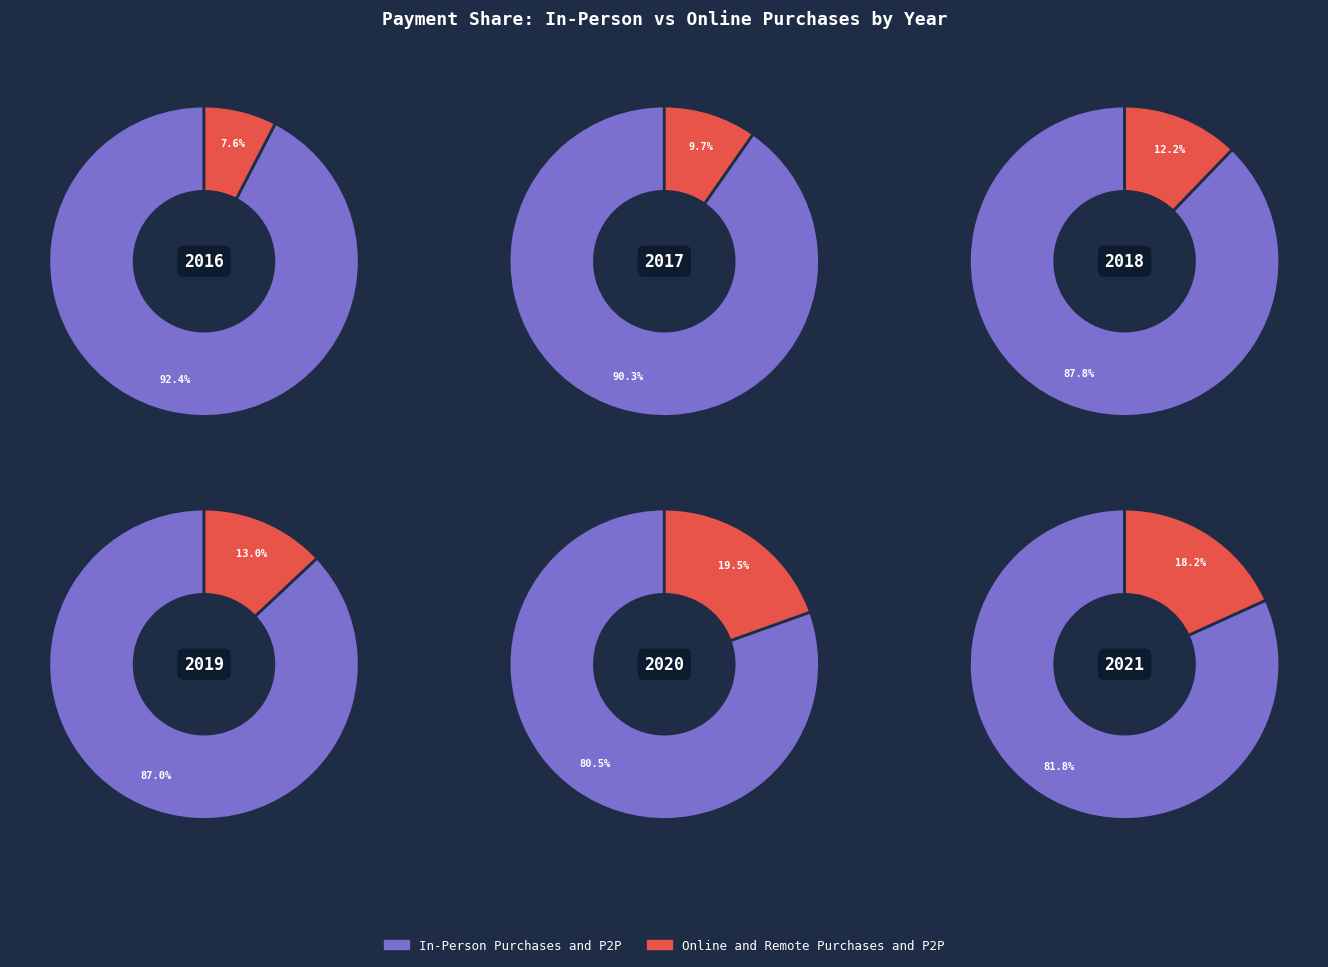

True or false: 2 accounts for 27% of the total.

False